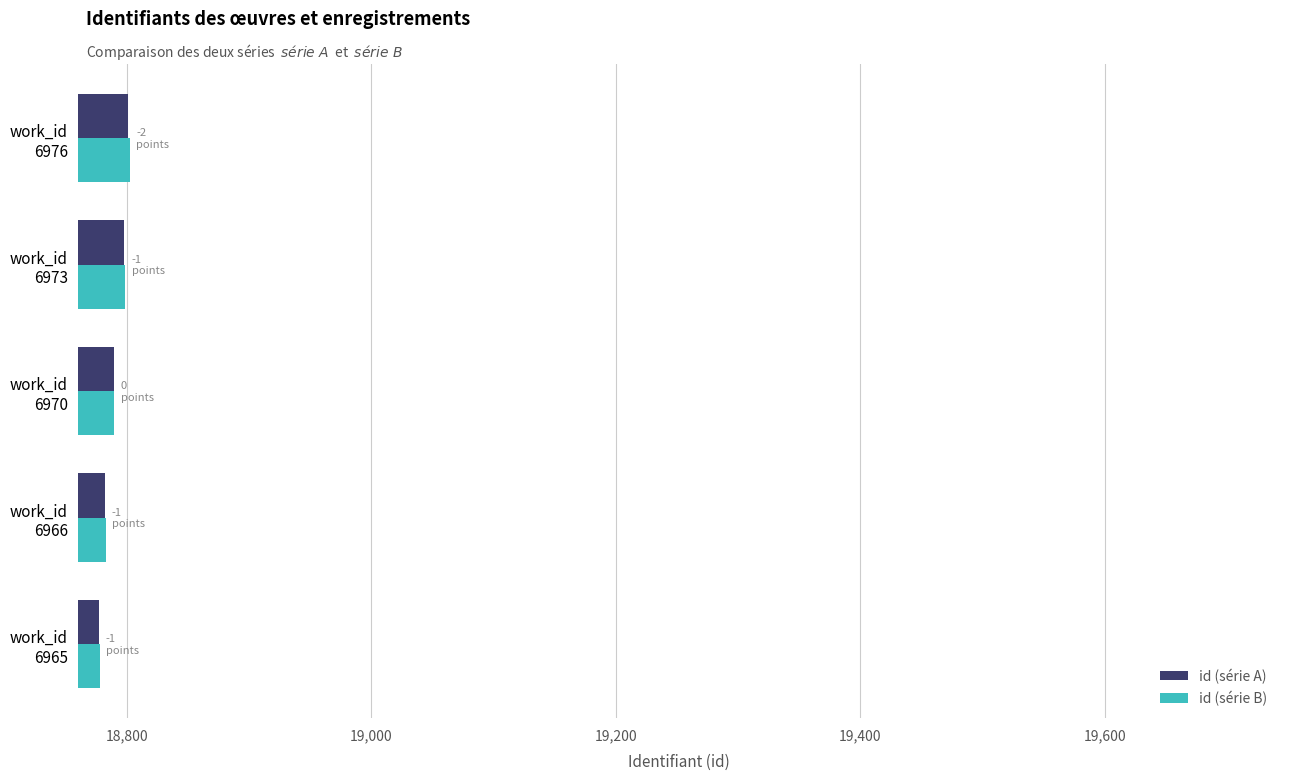

What is the difference between the maximum and minimum values in the id (série B) series?

25